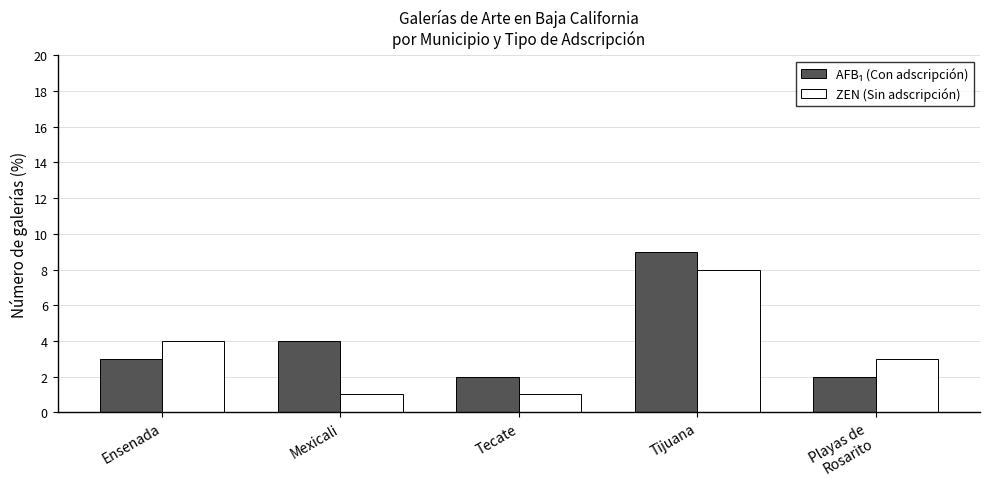

What is the value of the ZEN (Sin adscripción) bar at the 5th from the left?

3